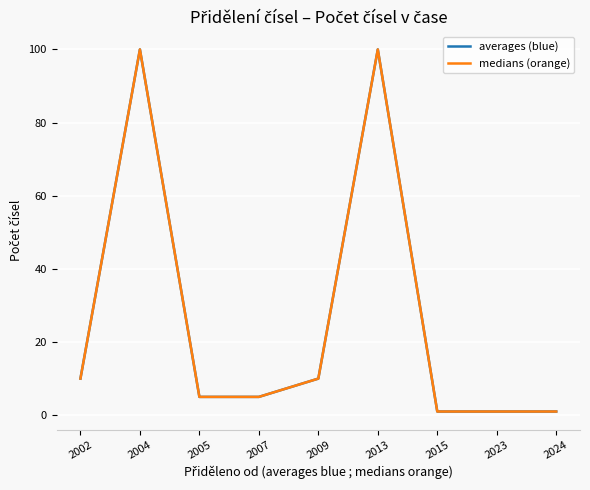

Does the chart have visible grid lines?

Yes